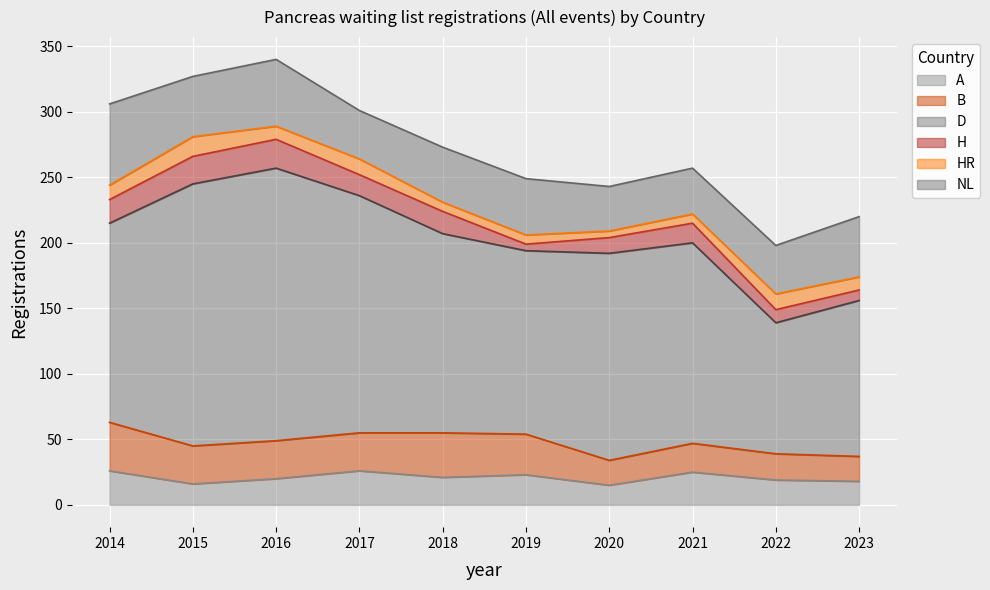

Count the D values in the range 140 to 181.

6